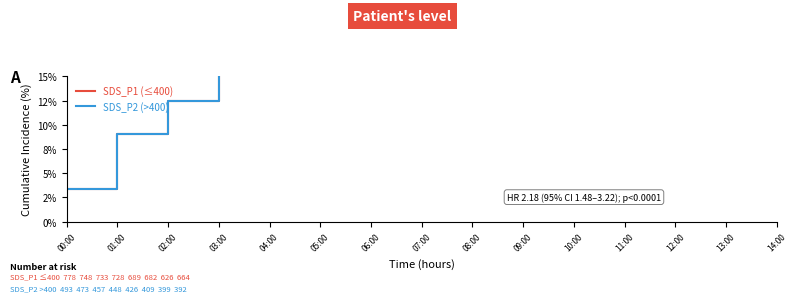

Rank the series at 05:00 from highest to lowest value.

SDS_P1, SDS_P2